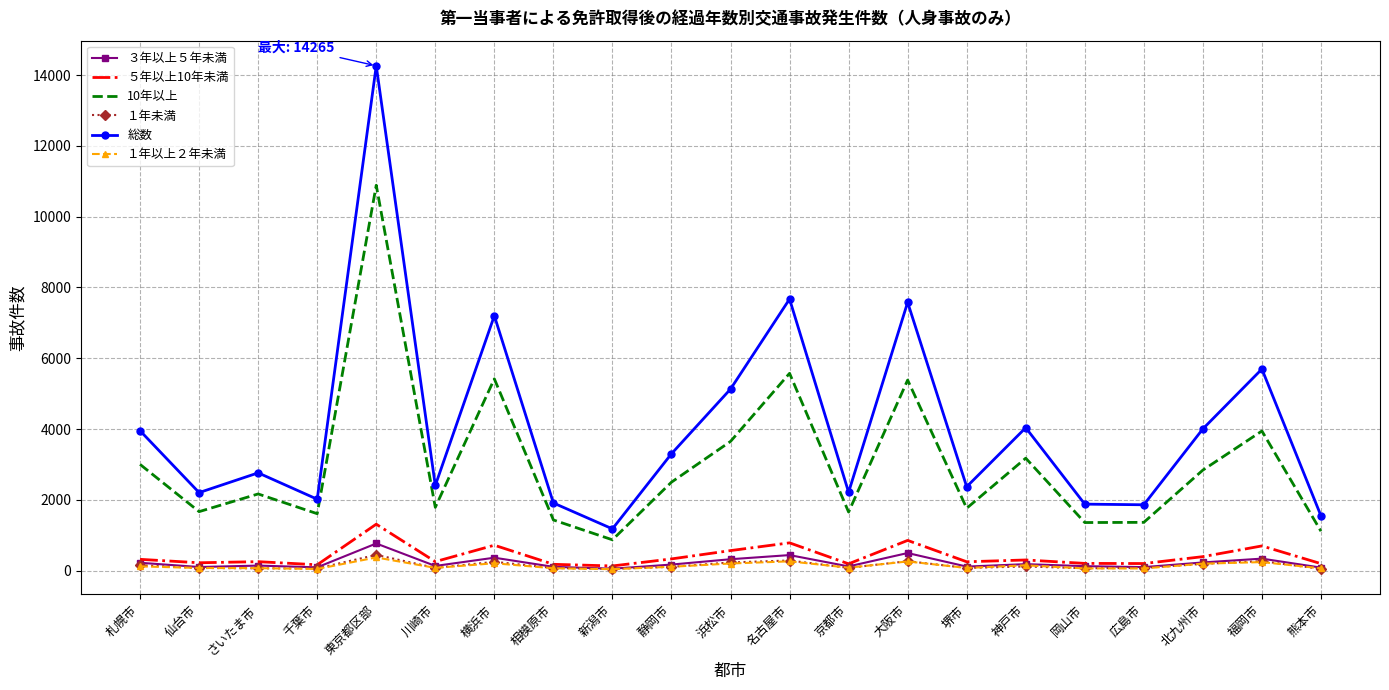

Which series has the largest range (max minus min)?

総数